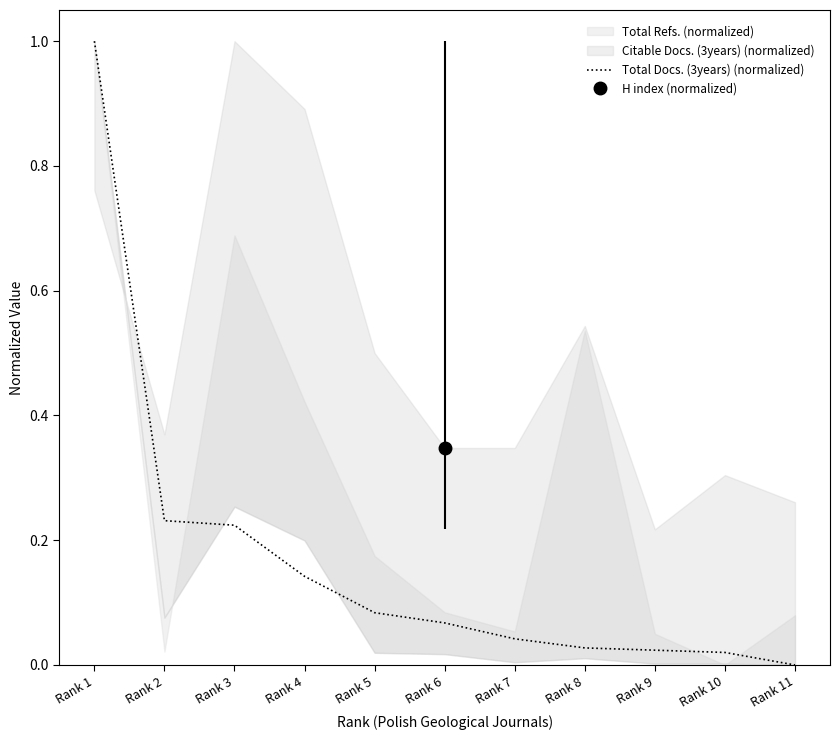

What is the difference between the values at Rank 4 and Rank 8?

0.1